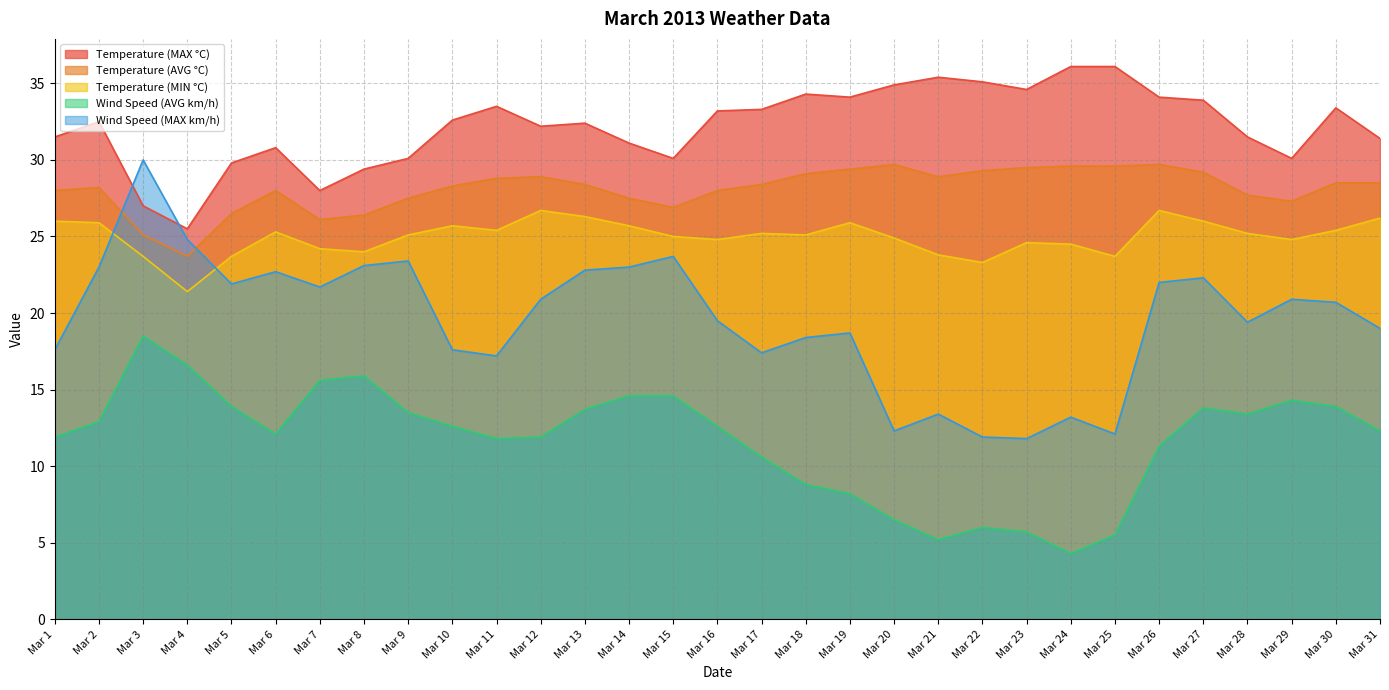

Count the number of categories in the chart.

31